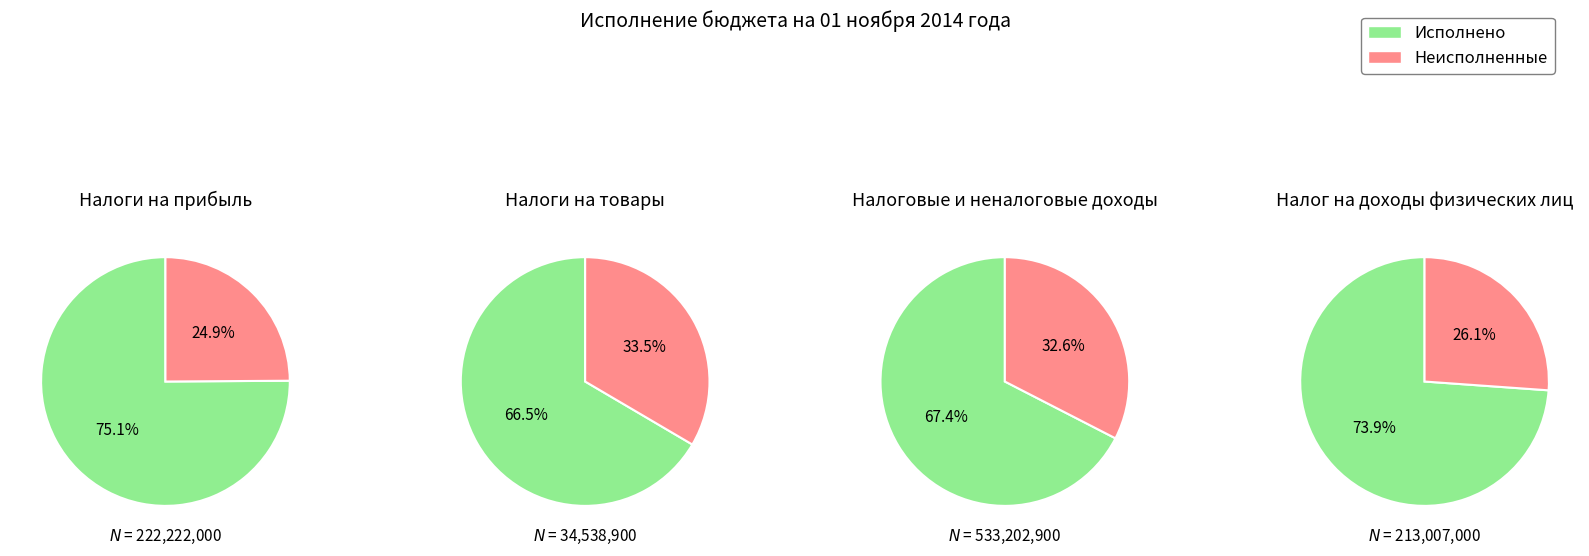

Is there a majority slice in this chart?

Yes